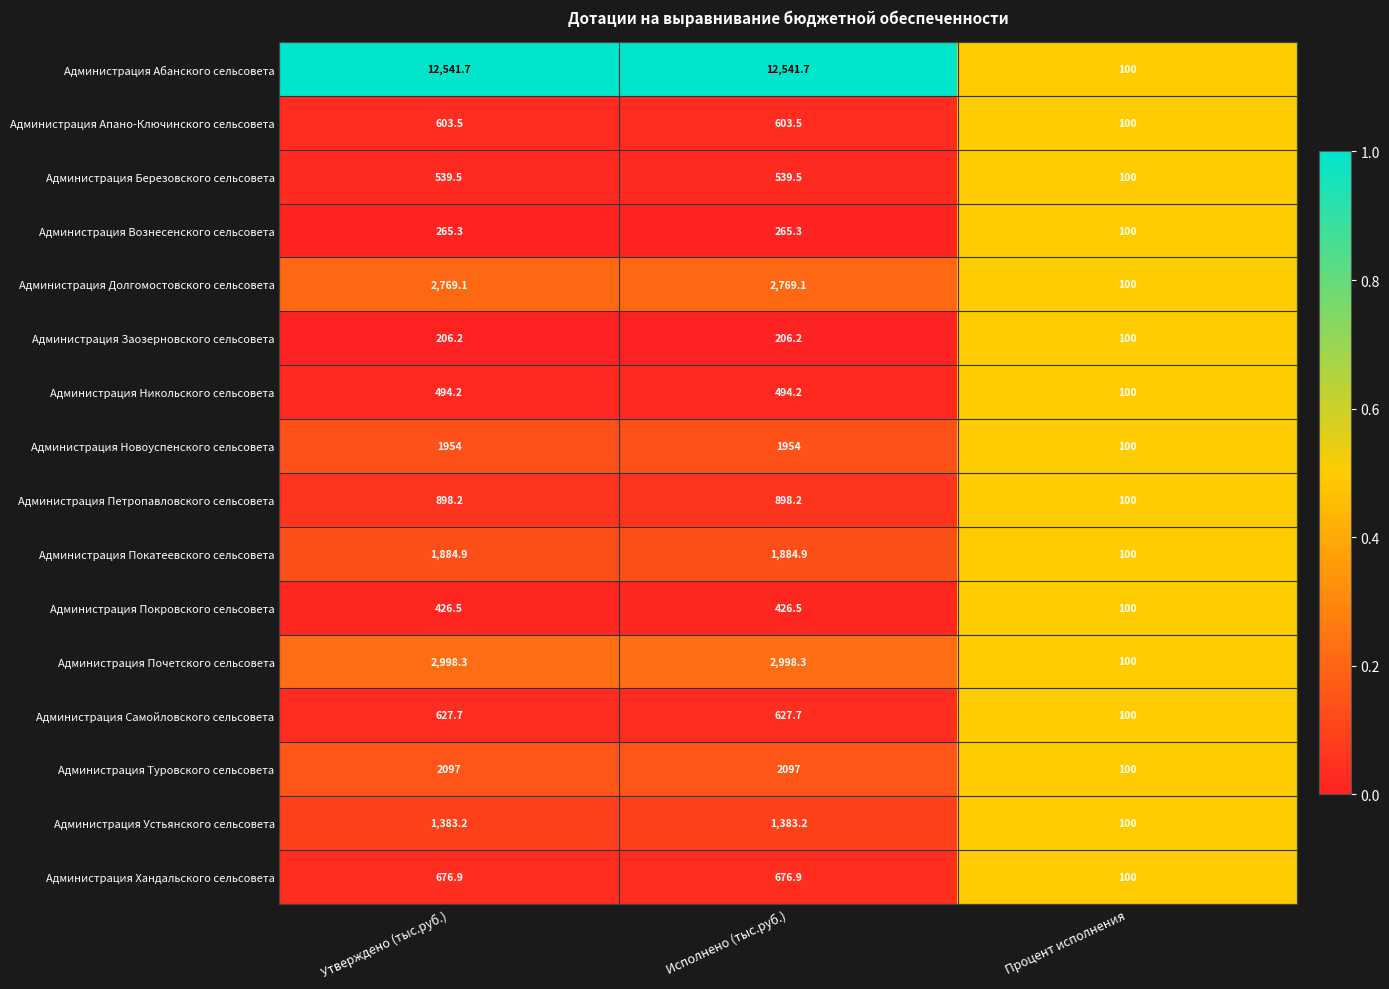

The value of Администрация Долгомостовского сельсовета at Утверждено (тыс.руб.) is 2769.1. True or false?

True